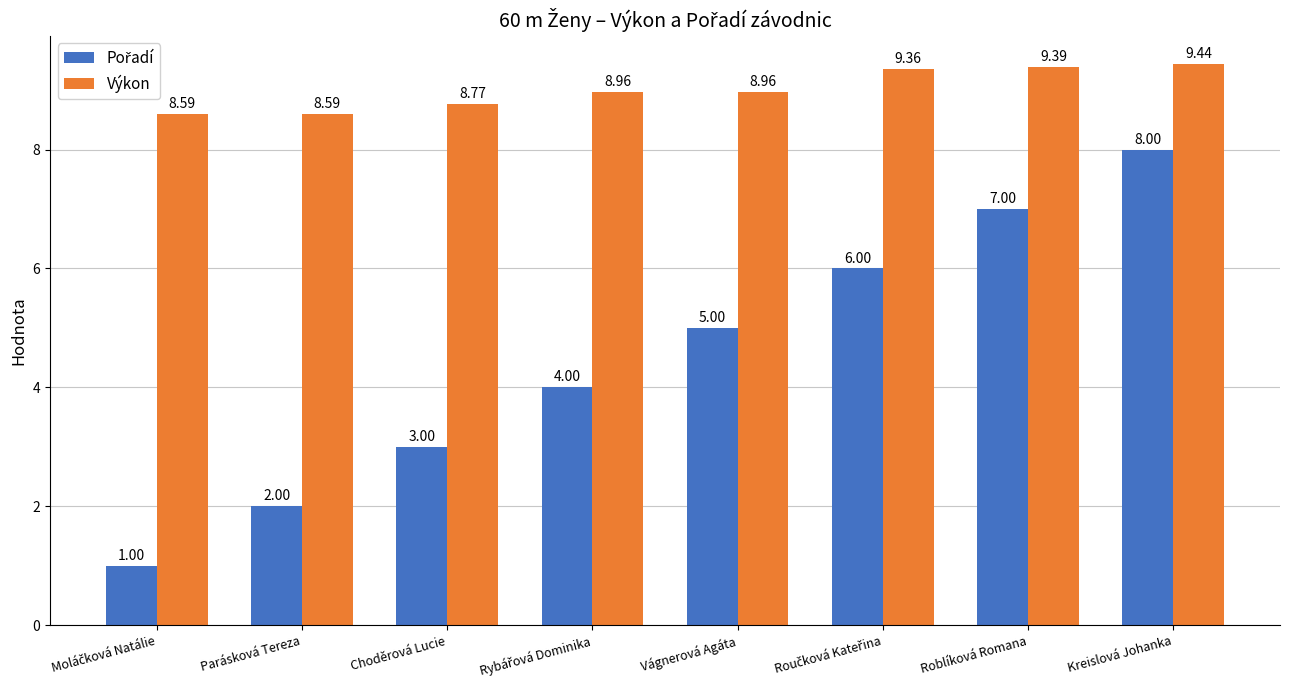

What is the average value of the Výkon series?

9.0